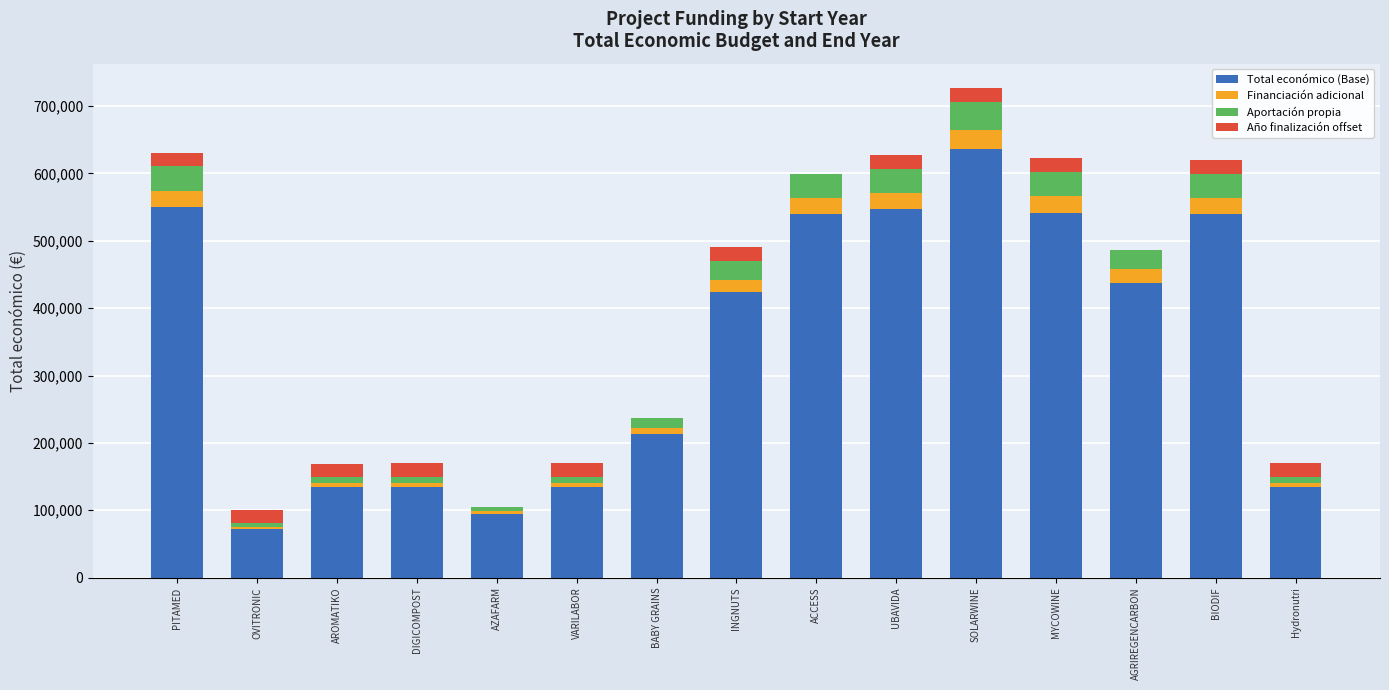

How many categories are shown in the chart?

15